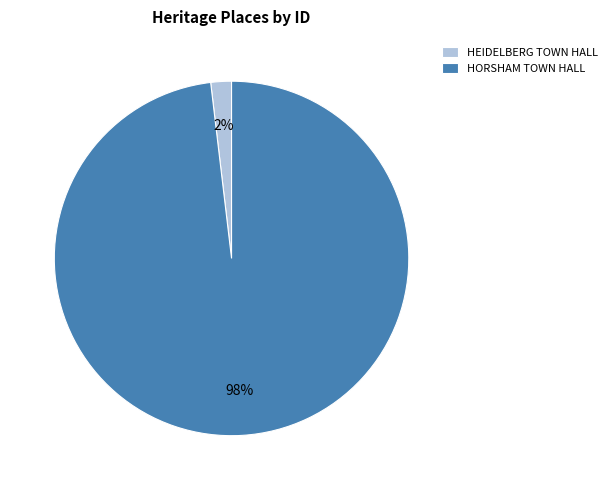

What is the majority slice?

HORSHAM TOWN HALL